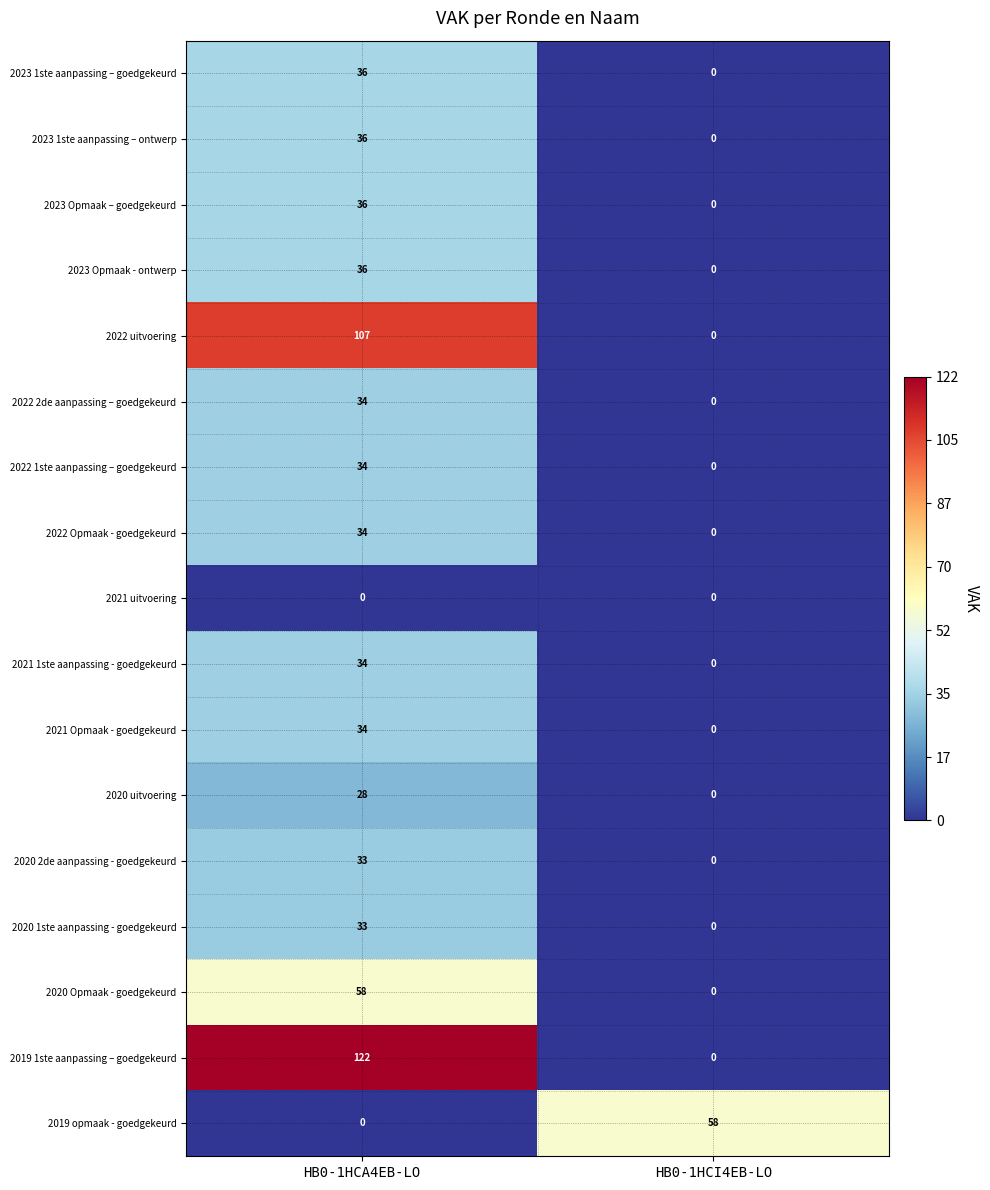

What is the average value of the 2021 1ste aanpassing - goedgekeurd series?

17